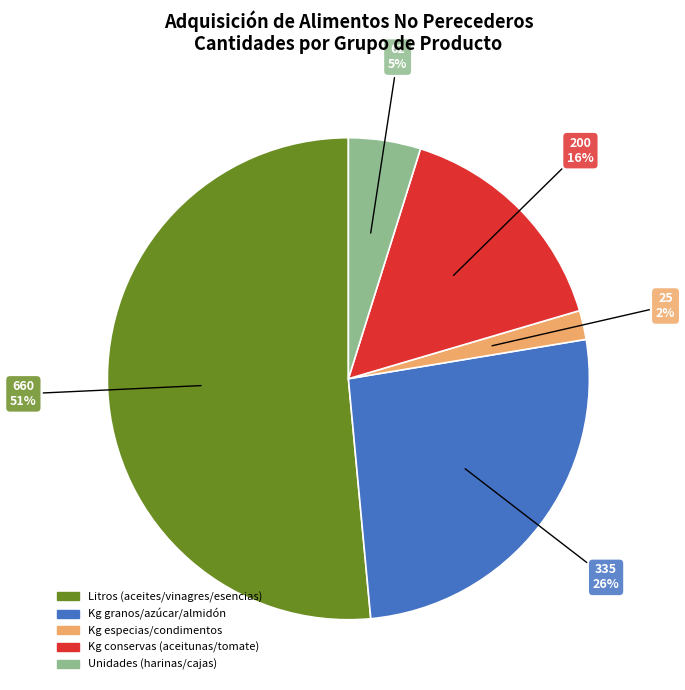

To the nearest percent, what is the average slice percentage?

20%